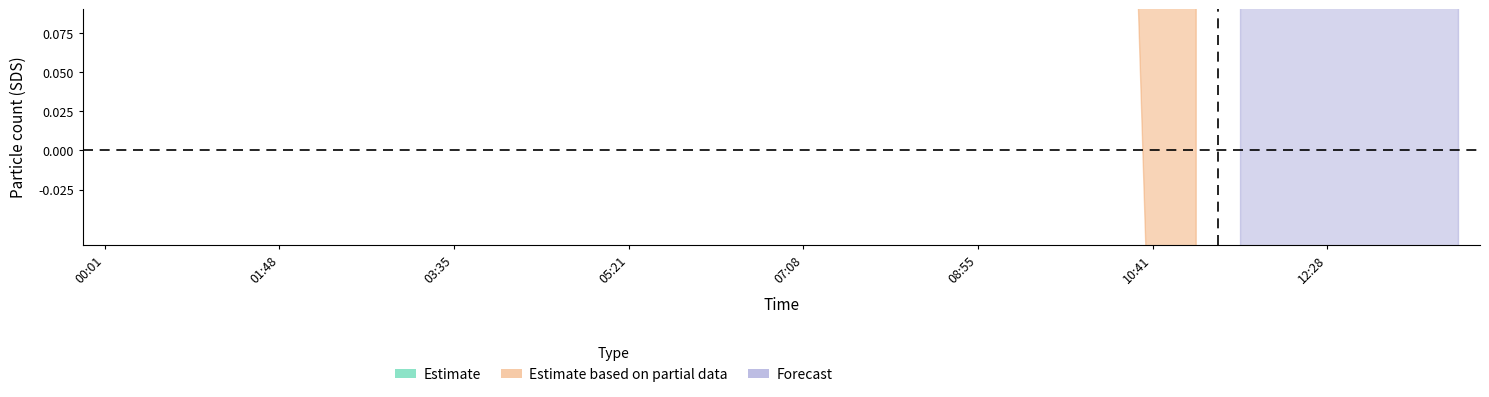

Count the number of categories in the chart.

20